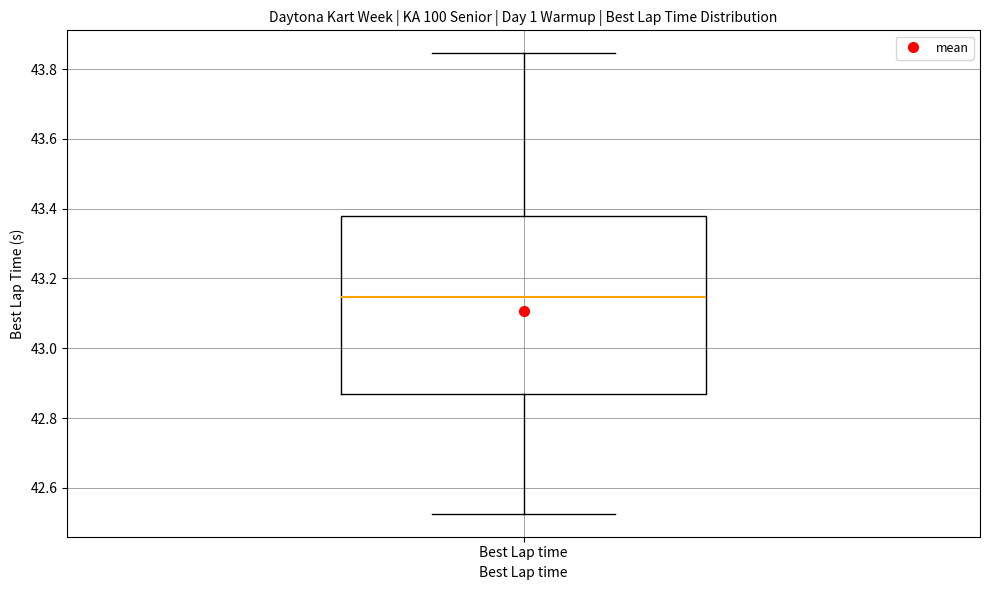

Transcribe this box plot: give where the median line is, the range the box spans, and where the two whiskers end, as read against the y-axis. The values are not printed on the chart, so give them approximately, as read against the axis.

median 43.14, box 42.86 to 43.38, whiskers 42.52 to 43.84